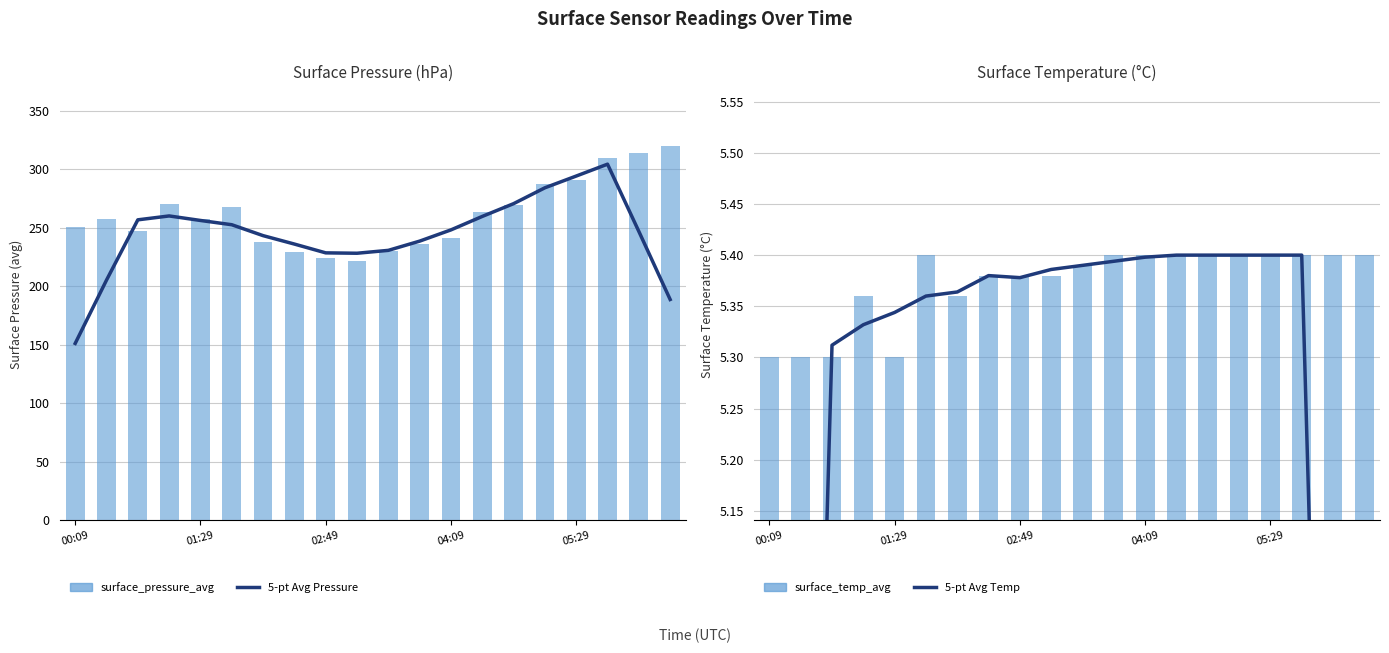

Which series has the widest spread of values?

5-pt Avg Pressure